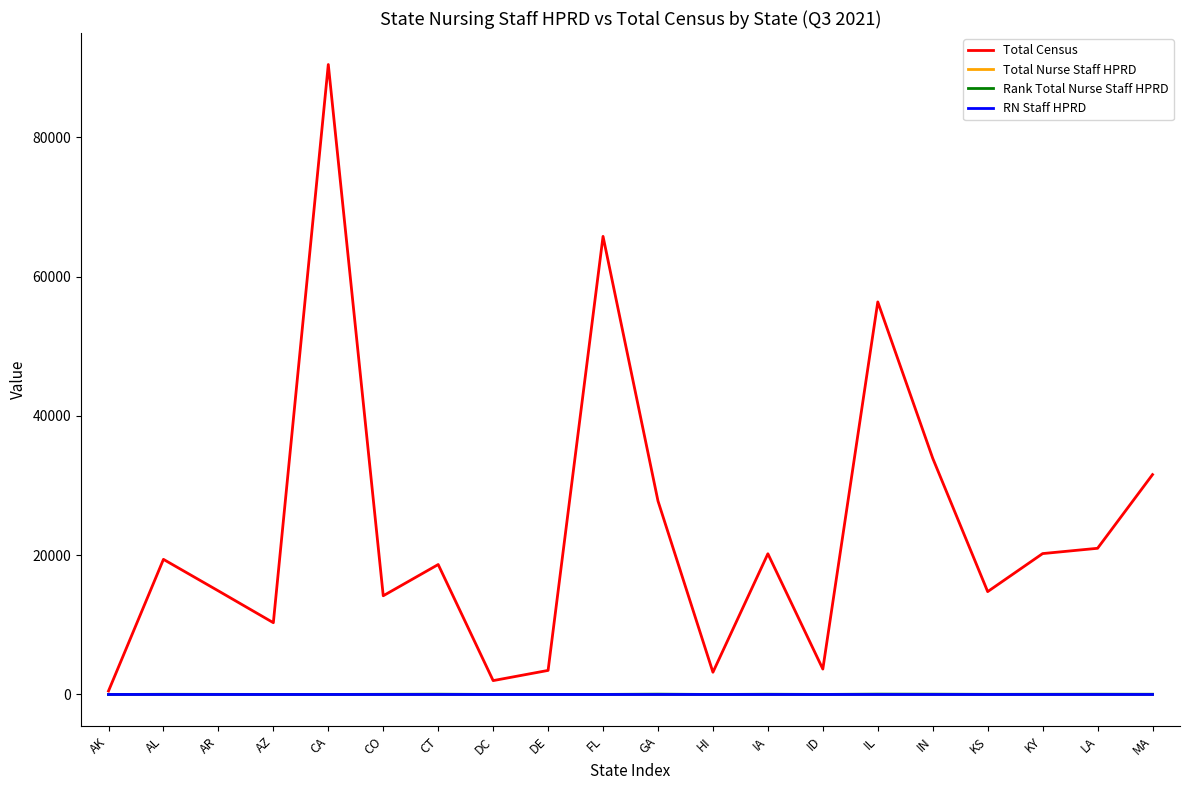

Which series ends up on top after the final intersection of Total Nurse Staff HPRD and Rank Total Nurse Staff HPRD?

Rank Total Nurse Staff HPRD